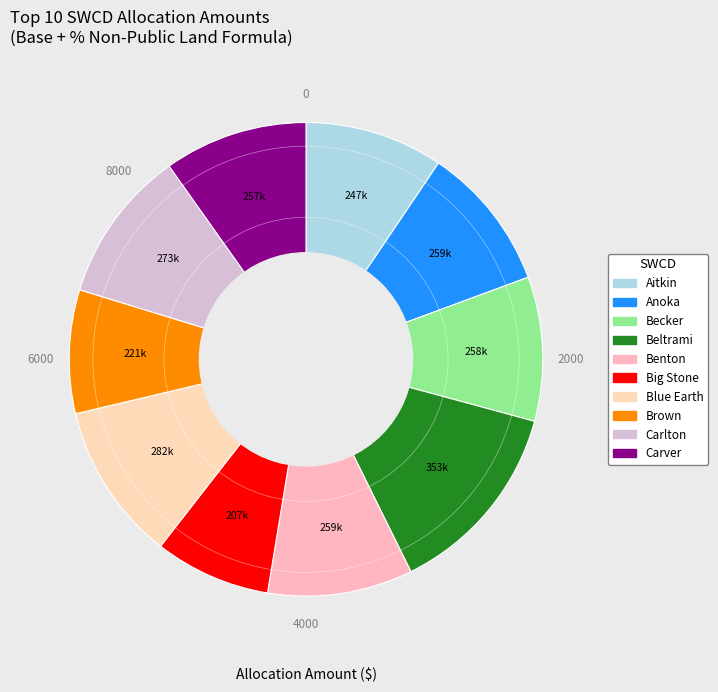

Is the sum of Blue Earth and Big Stone greater than half?

No